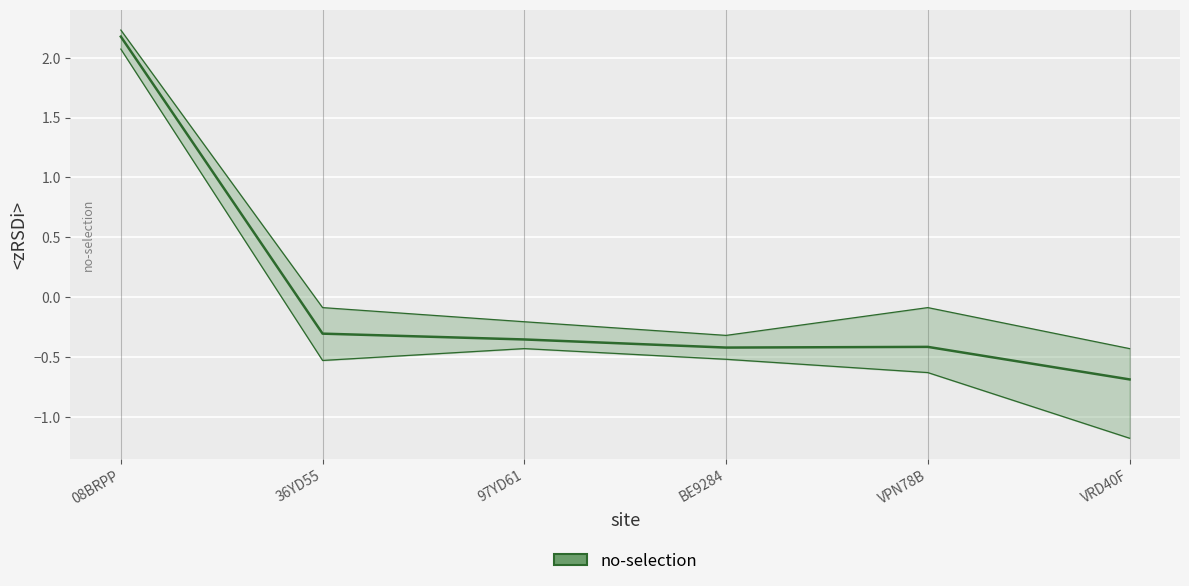

How many lines are shown in the chart?

1